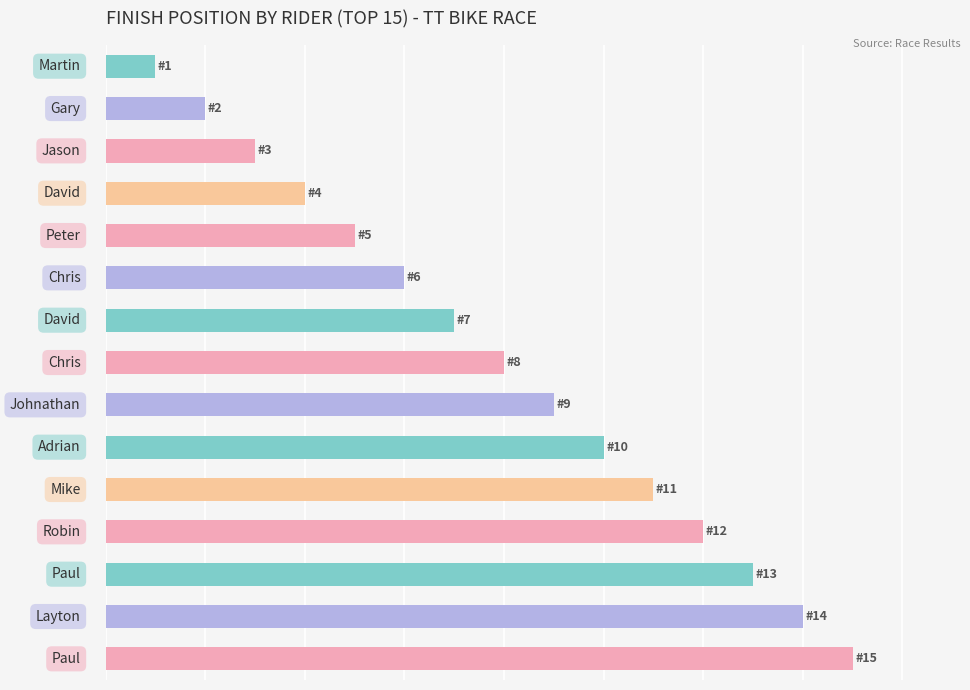

What is the difference between the second highest and second lowest values?

12